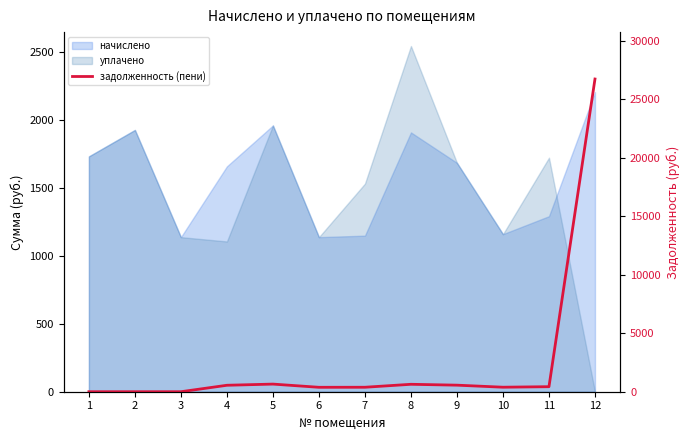

Reading left to right, what are all the values shown in this chart?

0.0	0.0	0.0	552.3	652.5	378.8	382.5	635.4	560.9	386.1	430.1	26749.6